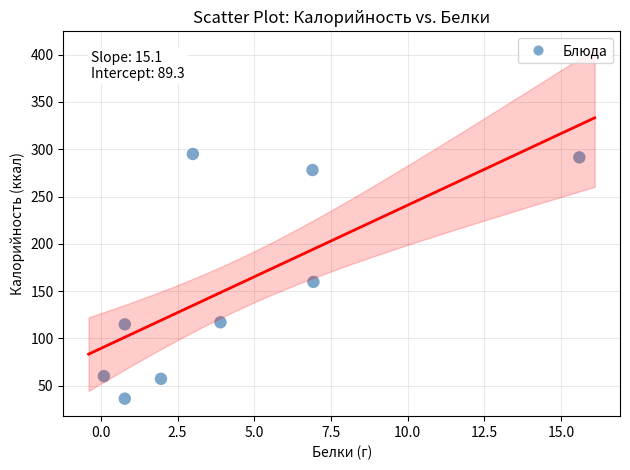

What Y value in the scatter plot is closest to 165?

159.7